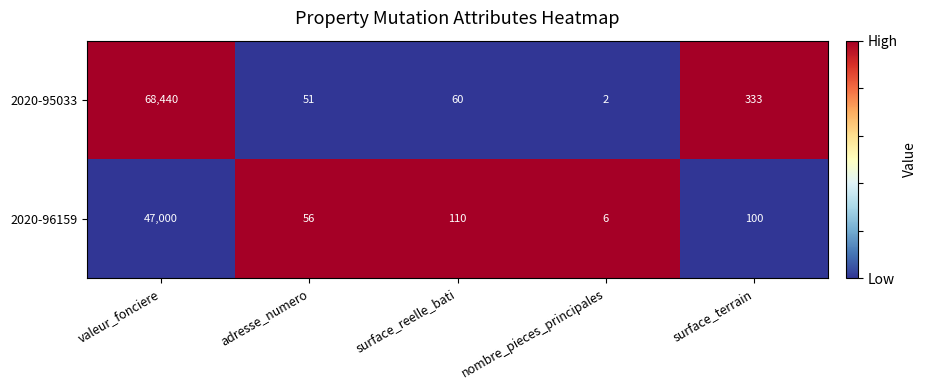

At which category is the sum across all series the highest?

valeur_fonciere